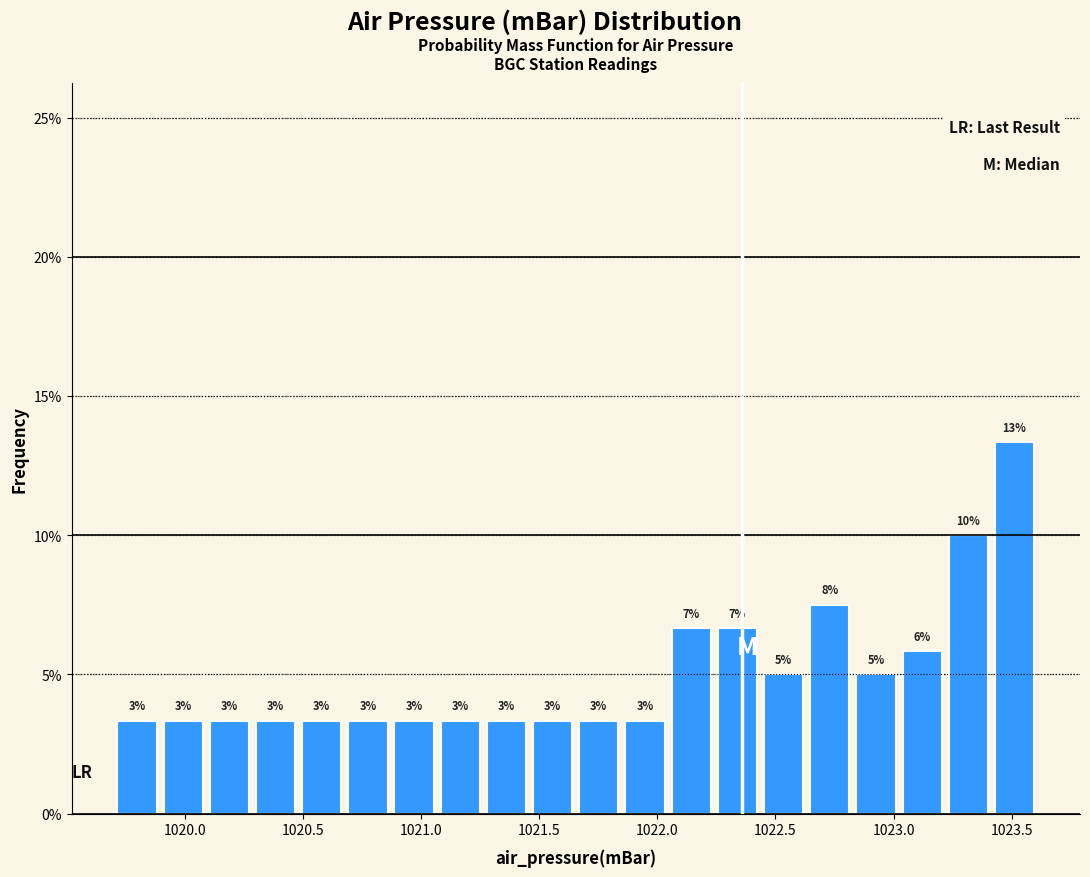

Read against the x-axis, roughly where is the centre of the tallest bar?

1023.50